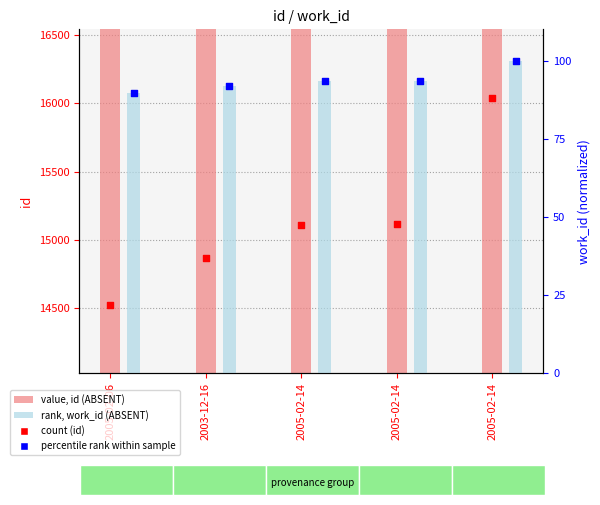

Which series has the largest total across all categories?

id (value, Detection Call = ABSENT